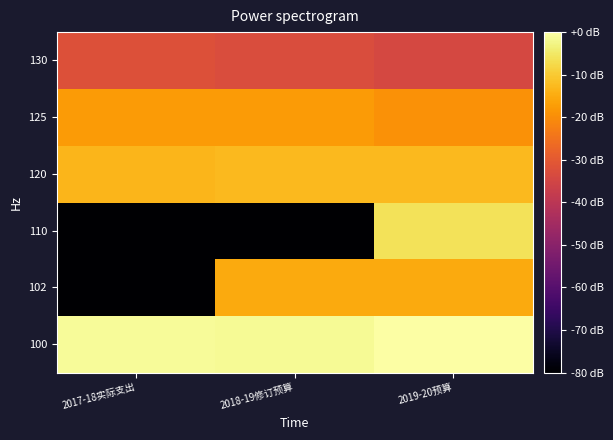

Rank the series at 2018-19修订预算 from lowest to highest value.

110, 130, 125, 102, 120, 100